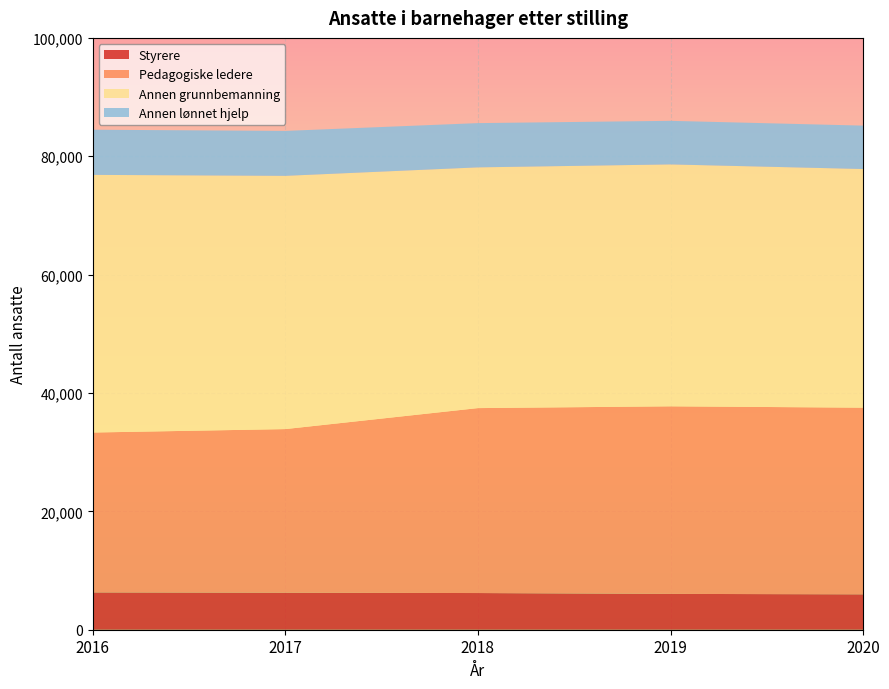

Reading left to right, list all the values displayed in this chart.

Styrere: 2016=6300	2017=6249	2018=6198	2019=6054	2020=5980
Pedagogiske ledere: 2016=27021	2017=27652	2018=31249	2019=31694	2020=31538
Annen grunnbemanning: 2016=43534	2017=42790	2018=40675	2019=40873	2020=40325
Annen lønnet hjelp: 2016=7629	2017=7590	2018=7478	2019=7364	2020=7334